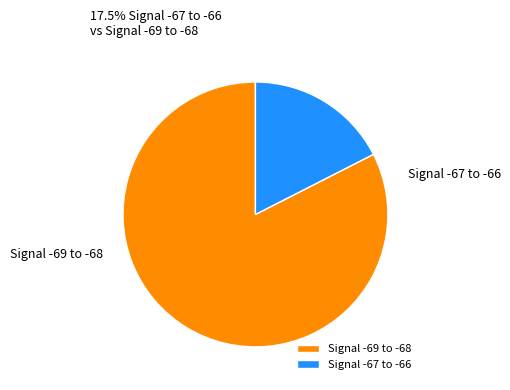

Is it true that Signal -67 to -66 is 6% of the pie?

False